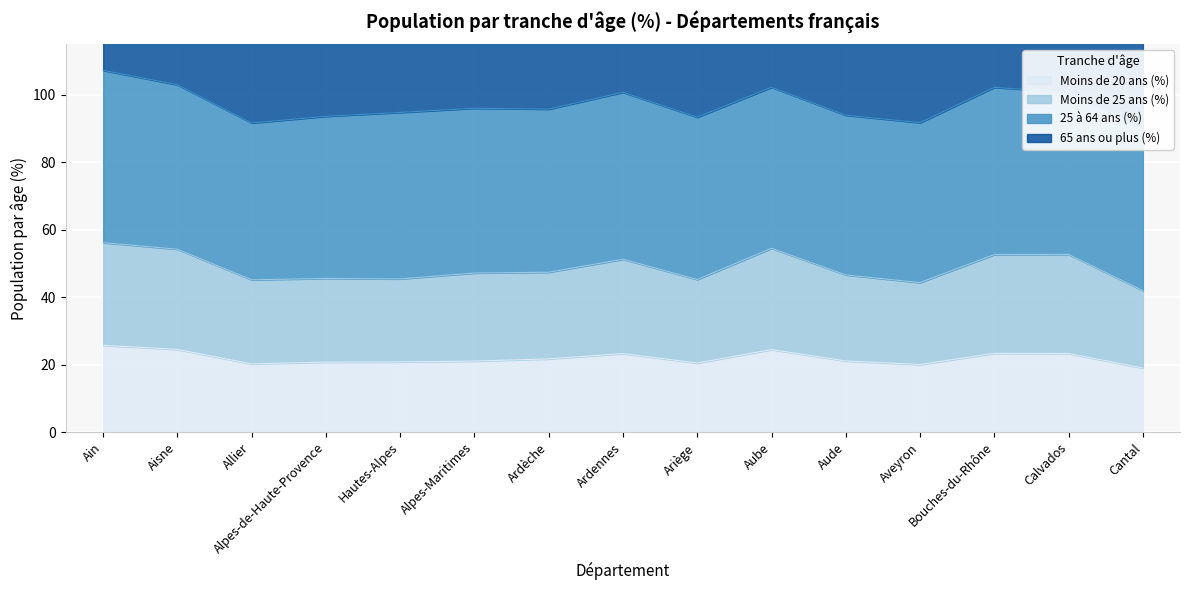

True or false: Moins de 25 ans (%) has more than 2 points higher than both neighbors.

True